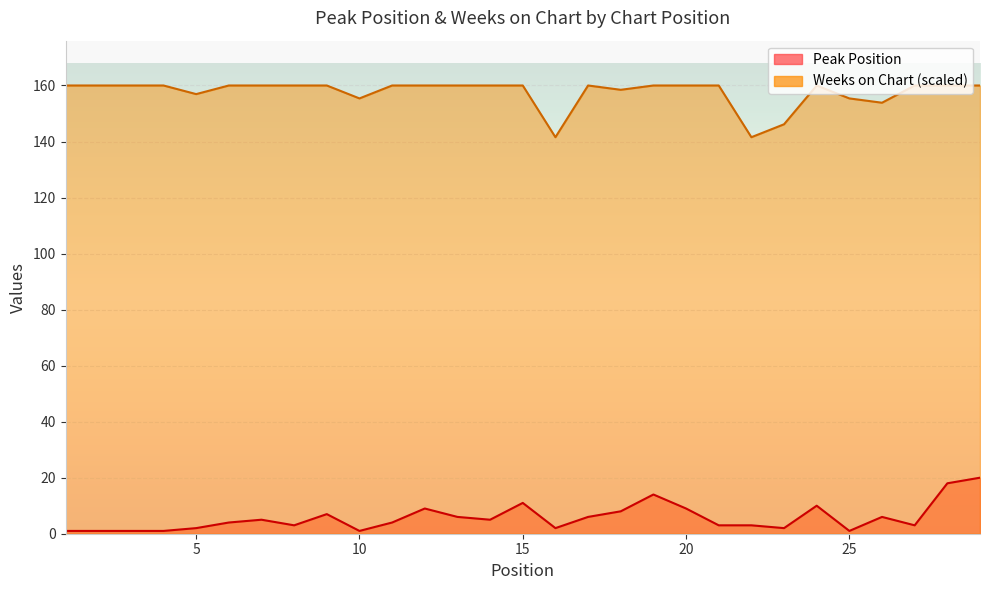

Does the chart display data point markers on the line(s)?

No